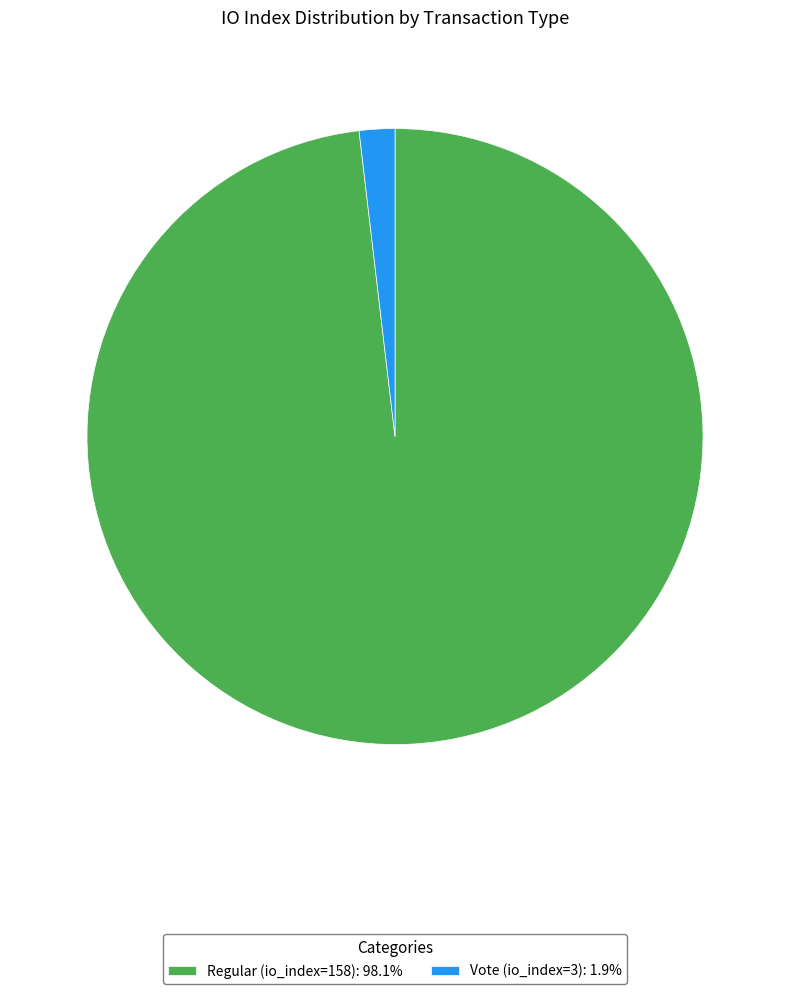

Which slice is the smallest?

Vote (io_index=3)